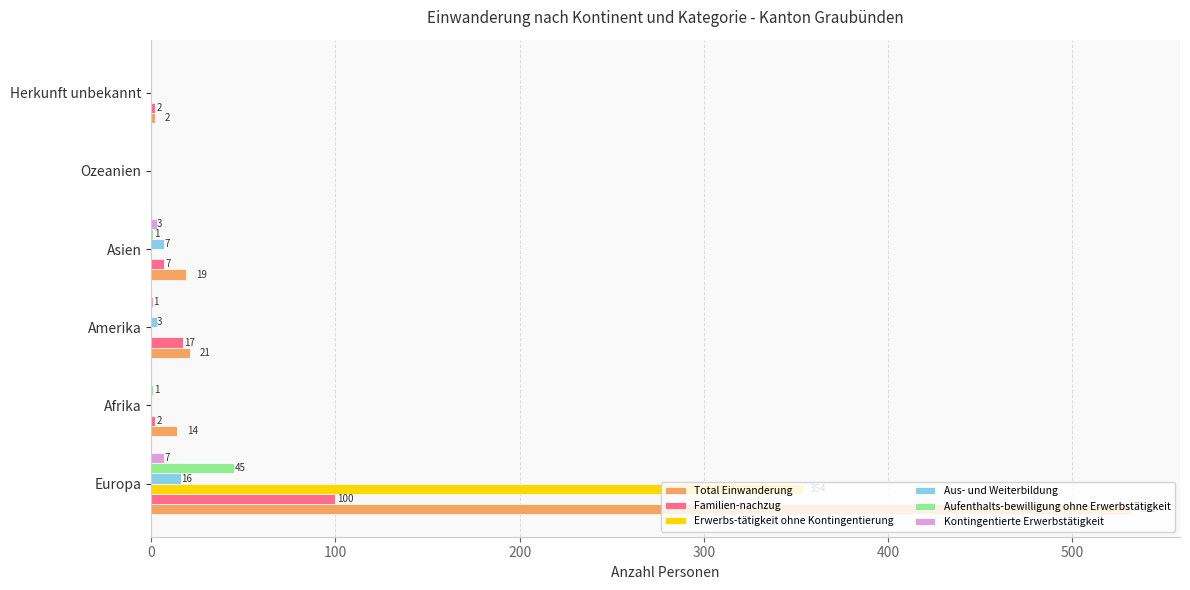

At which category is the sum across all series the highest?

Europa